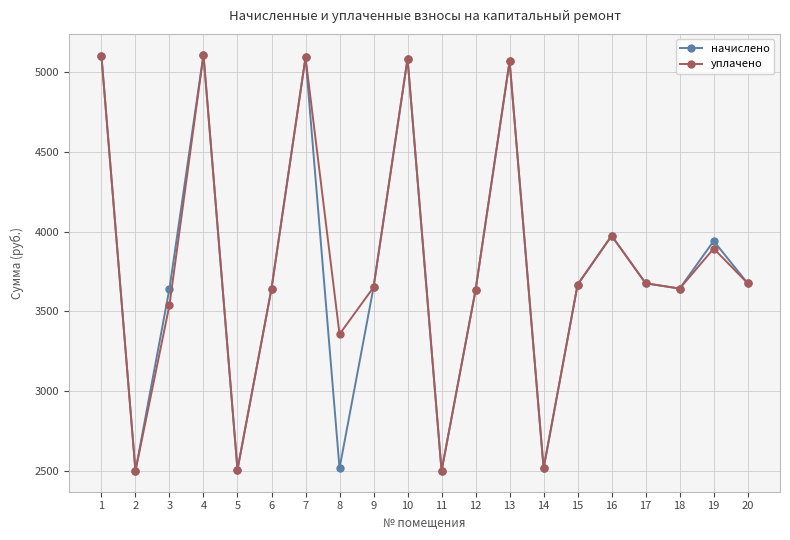

What is the sum of the уплачено values at 2 and 19?

6394.2